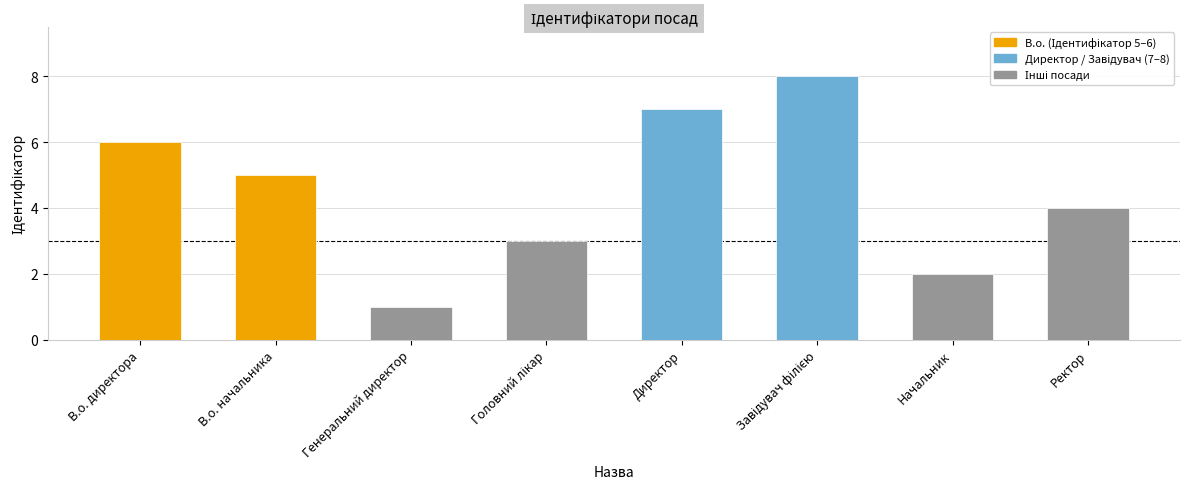

What is the difference between the values at Генеральний директор and В.о. директора?

5